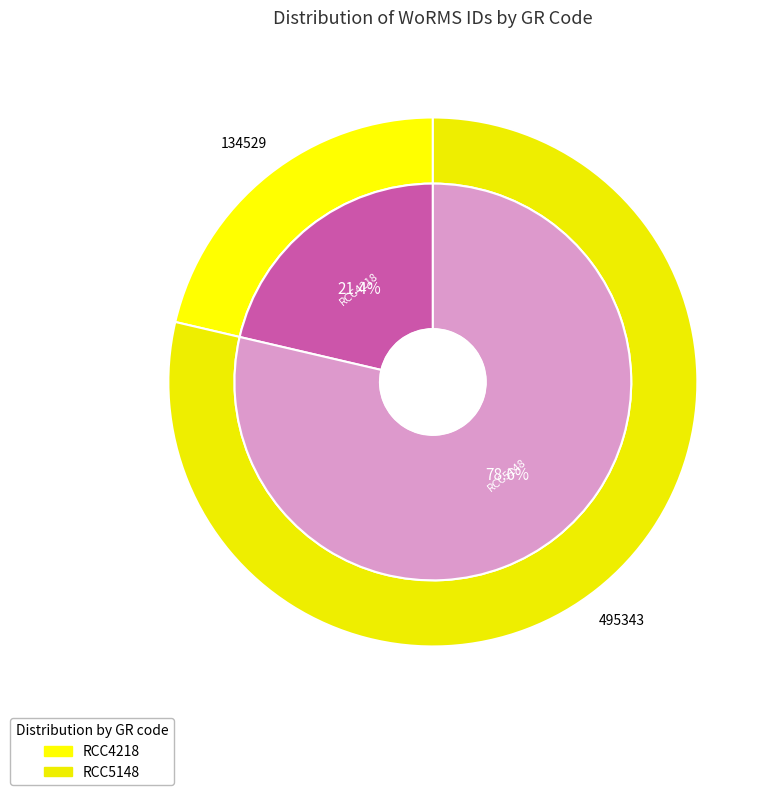

To the nearest percent, what is the combined percentage of RCC5148 and RCC4218?

100%